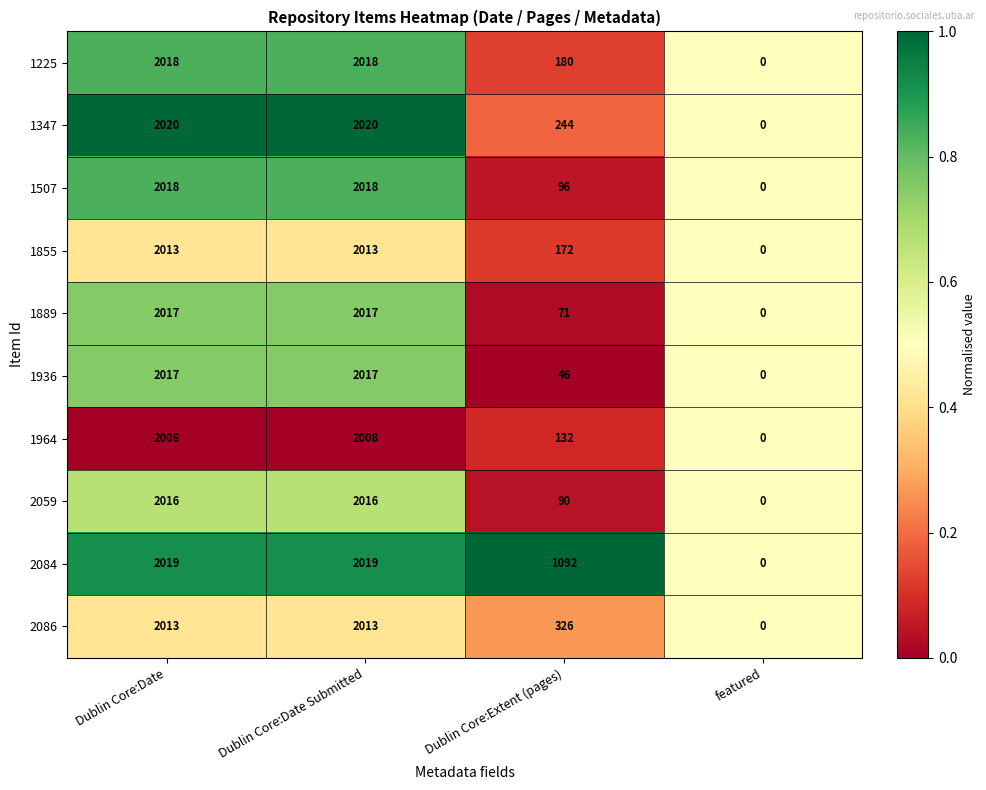

Rank the series at Dublin Core:Extent (pages) from highest to lowest value.

2084, 2086, 1347, 1225, 1855, 1964, 1507, 2059, 1889, 1936